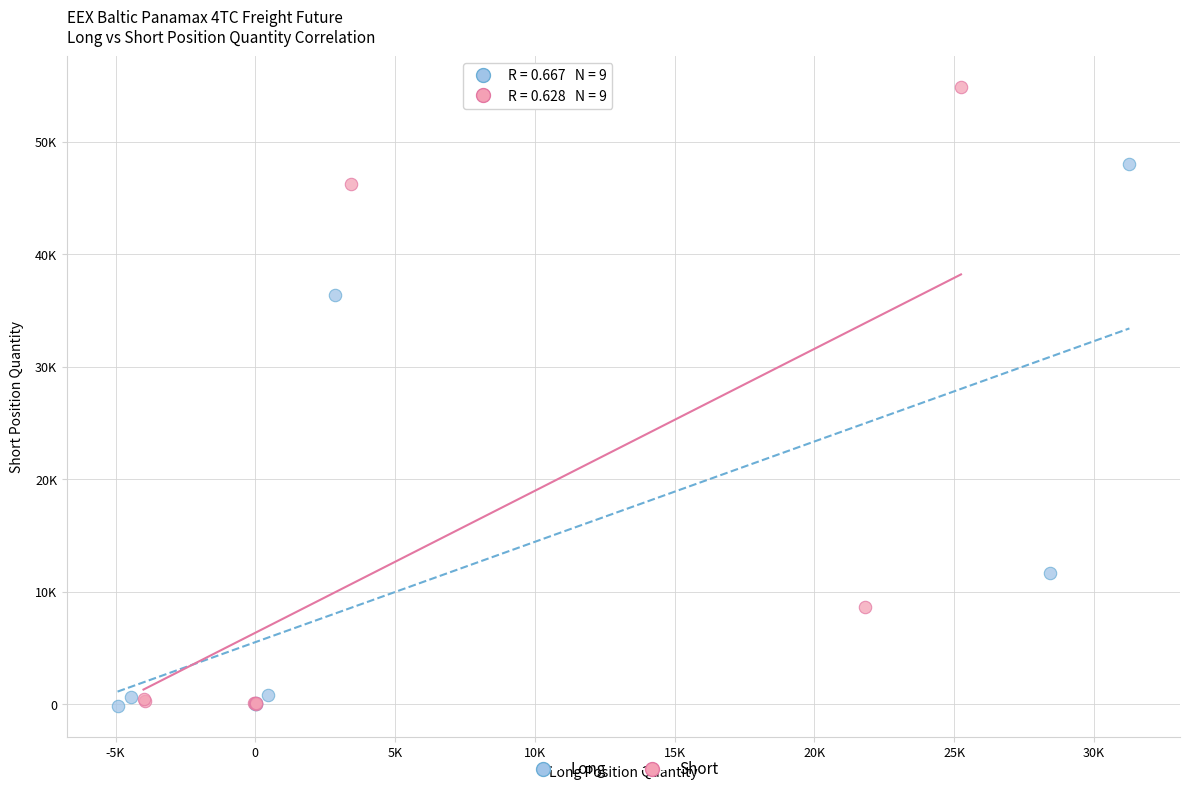

Which series contains the highest Y value?

Short